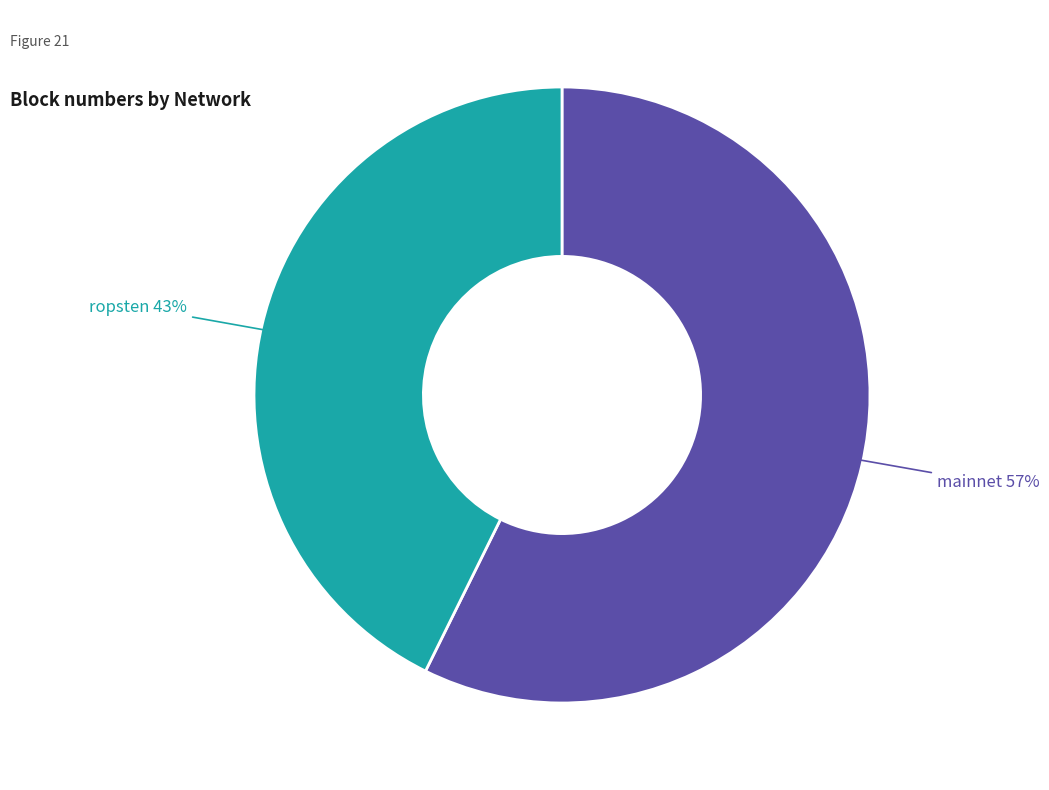

To the nearest percent, what is the average slice percentage?

50%